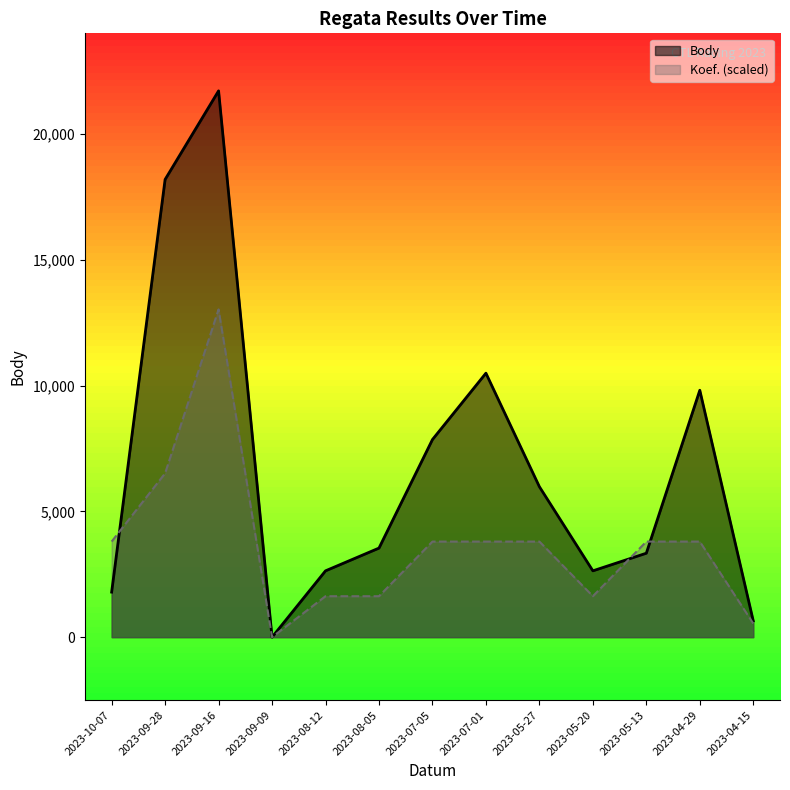

True or false: Koef. and Body cross at least once.

True